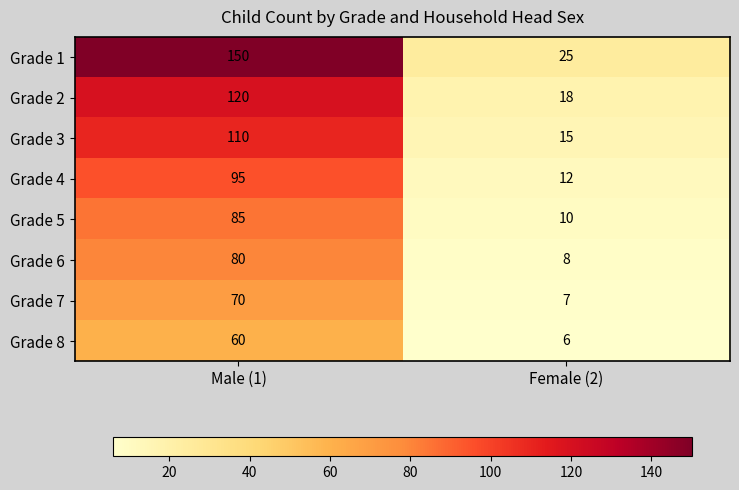

Between Male (1) and Female (2), which series saw the biggest shift?

Grade 1